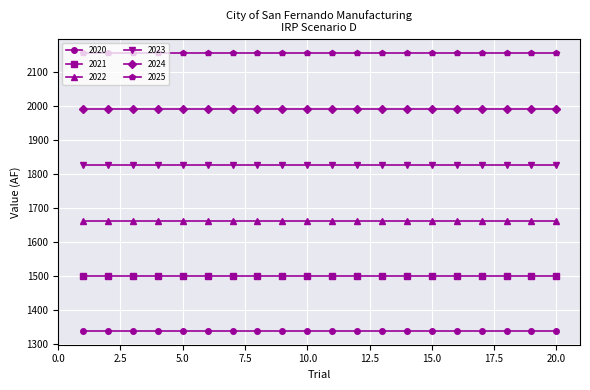

True or false: 2021 and 2020 intersect in this chart.

False